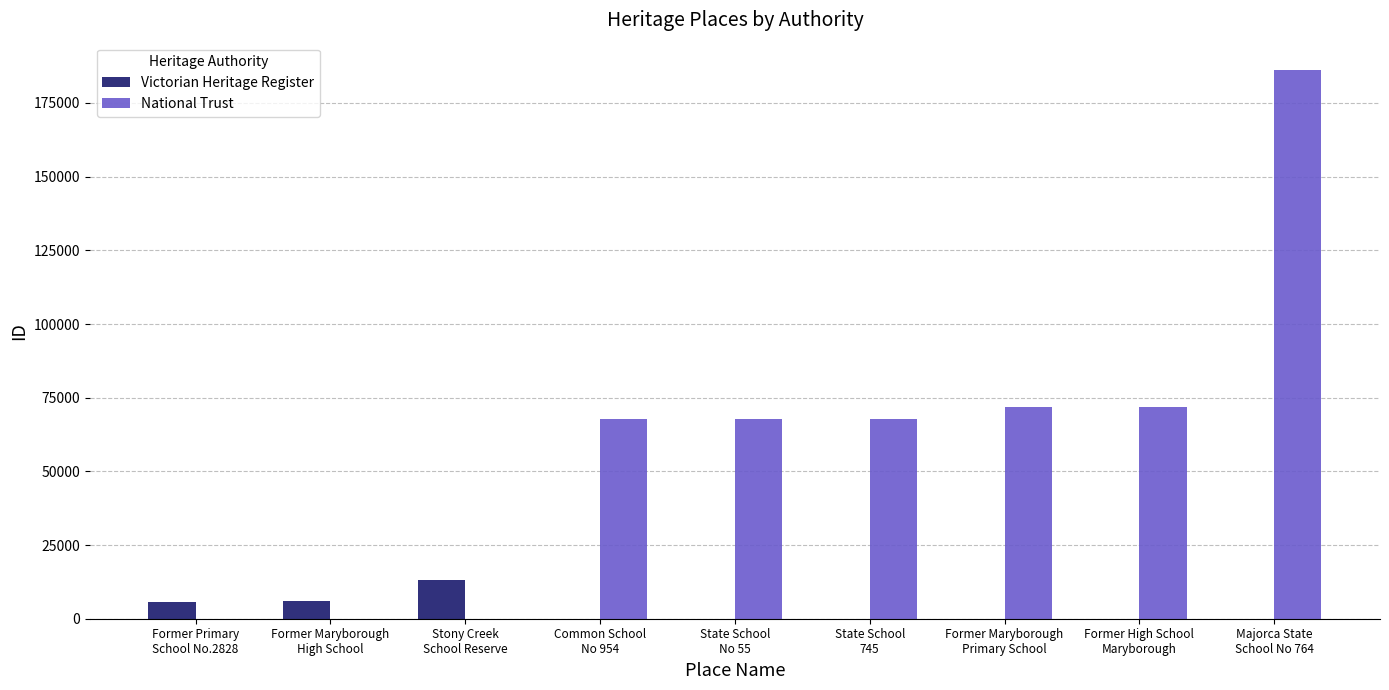

What is the greatest value displayed?

186158